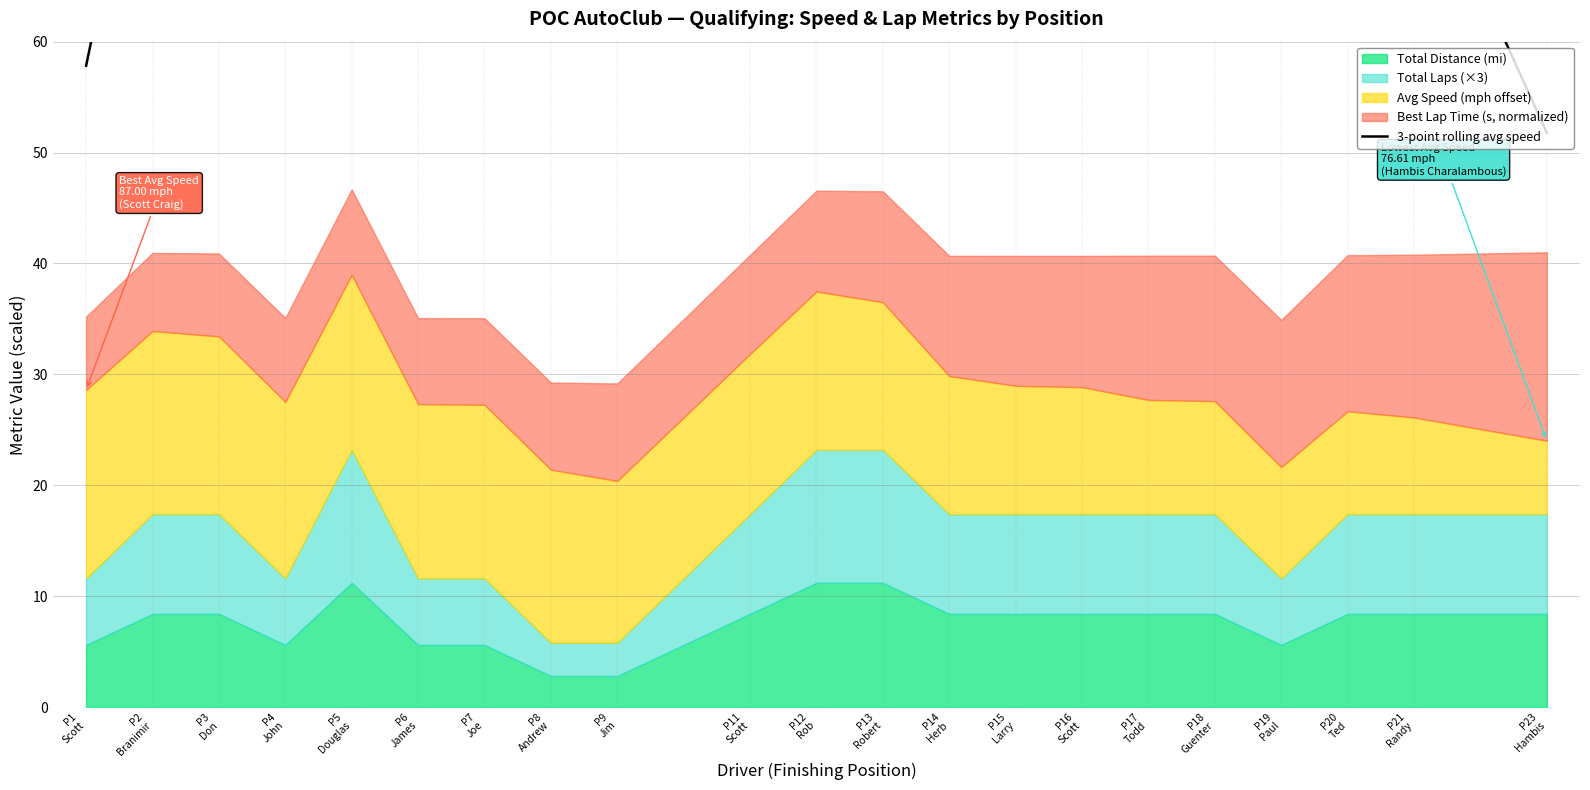

How many lines are shown in the chart?

1